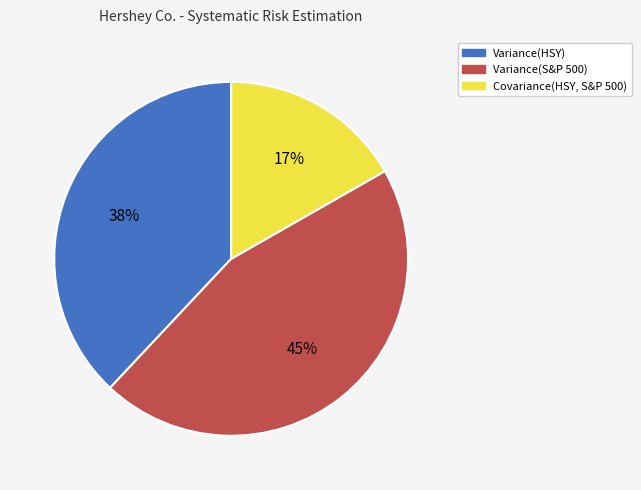

To the nearest percent, what is the combined percentage of Variance(HSY) and Variance(S&P 500)?

83%